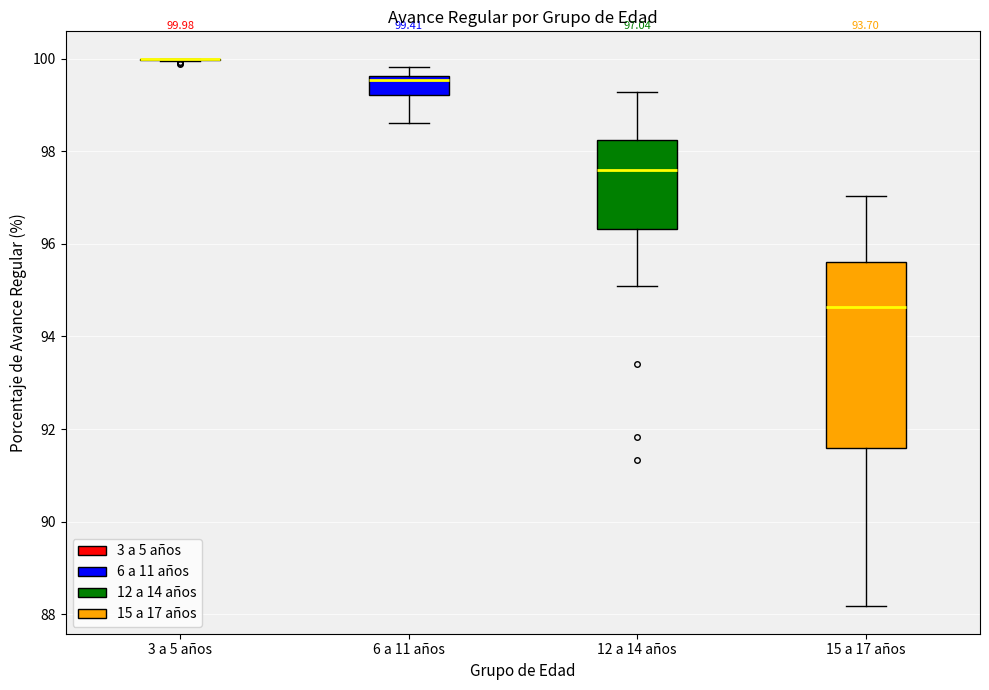

Which box is the tallest, from its lower edge to its upper edge?

15 a 17 años